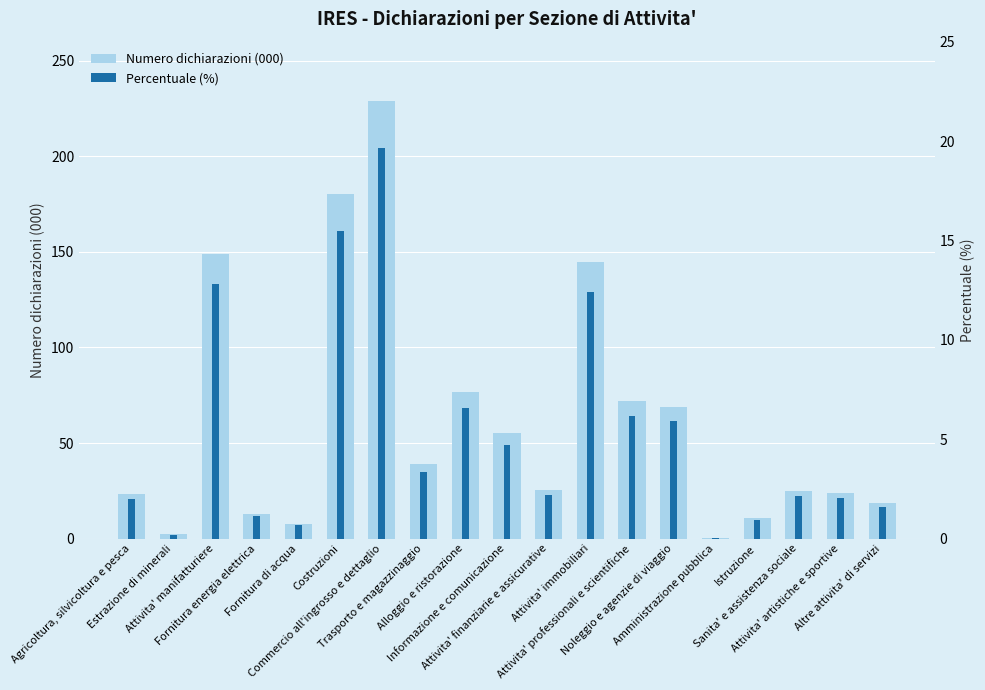

How many bars are there in total?

38